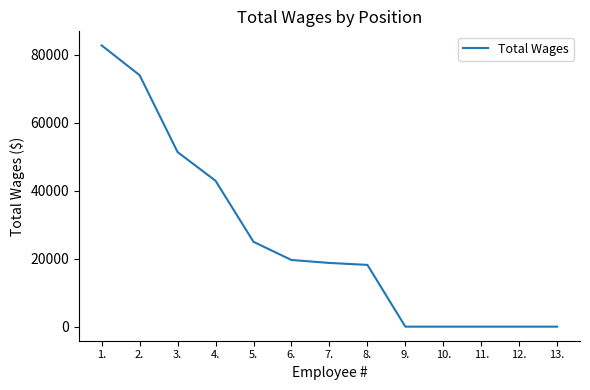

How many categories are shown in the chart?

13